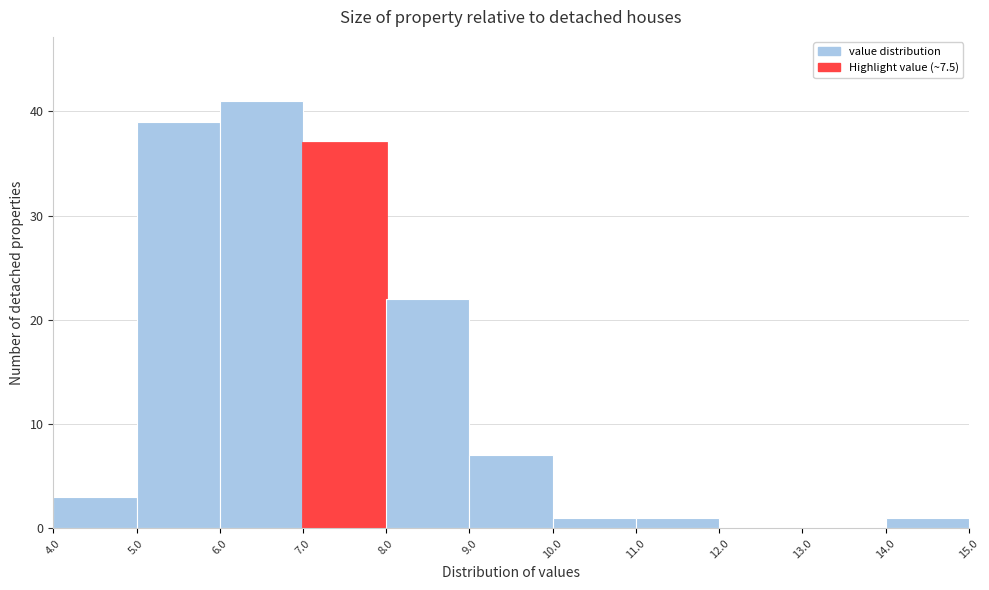

Reading left to right, transcribe this chart: for each bar, give the range it covers on the x-axis and its height. The values are not printed on the chart, so give them approximately, as read against the axis.

4.0 to 5.0: 3
5.0 to 6.0: 39
6.0 to 7.0: 41
7.0 to 8.0: 37
8.0 to 9.0: 22
9.0 to 10.0: 7
10.0 to 11.0: 1
11.0 to 12.0: 1
12.0 to 13.0: 0
13.0 to 14.0: 0
14.0 to 15.0: 1